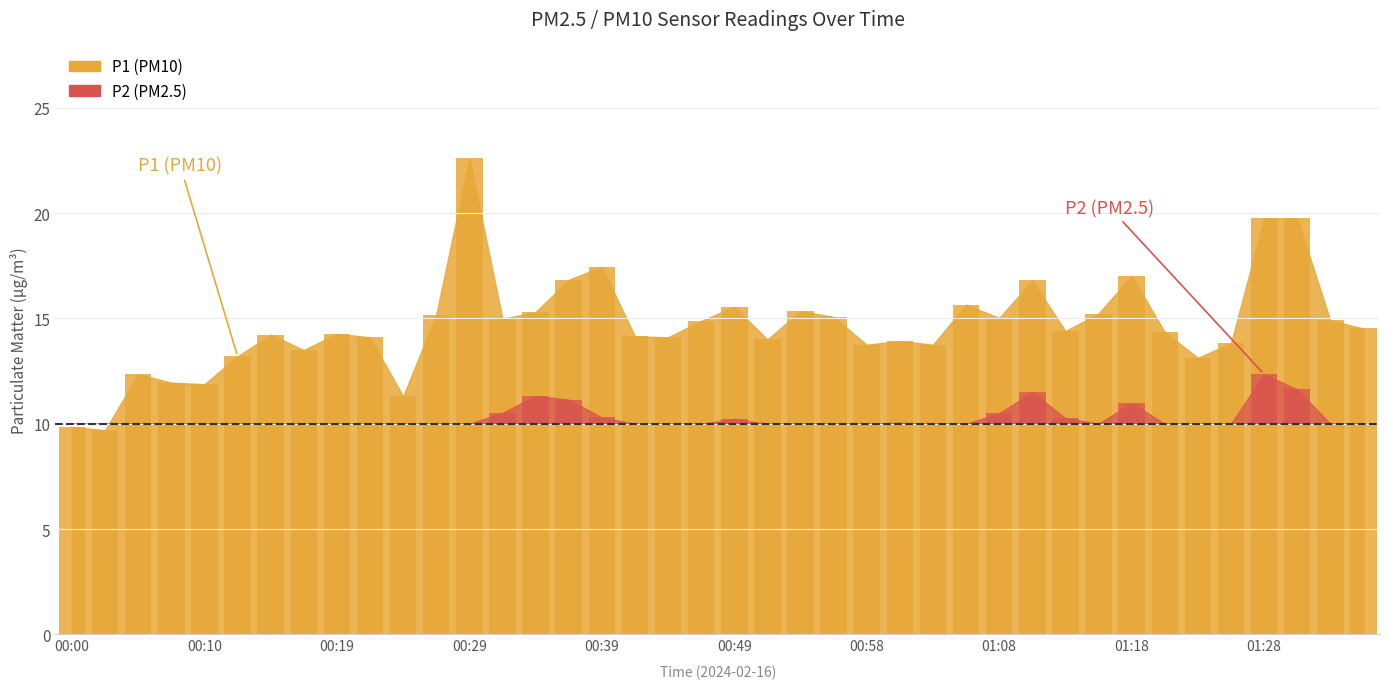

What is the value of the 28th bar from the left?

15.7